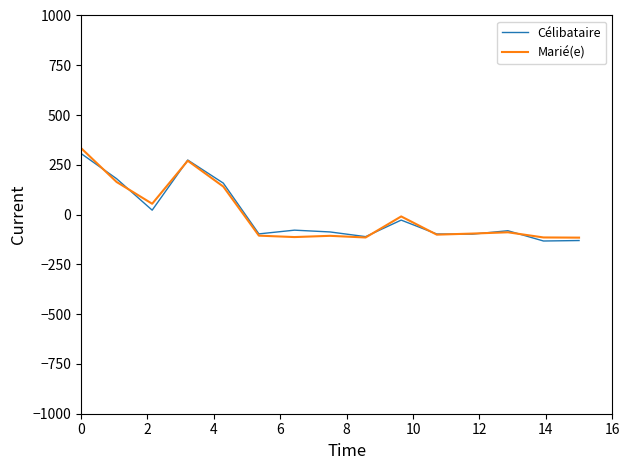

What is the minimum value for Marié(e)?

-115.6